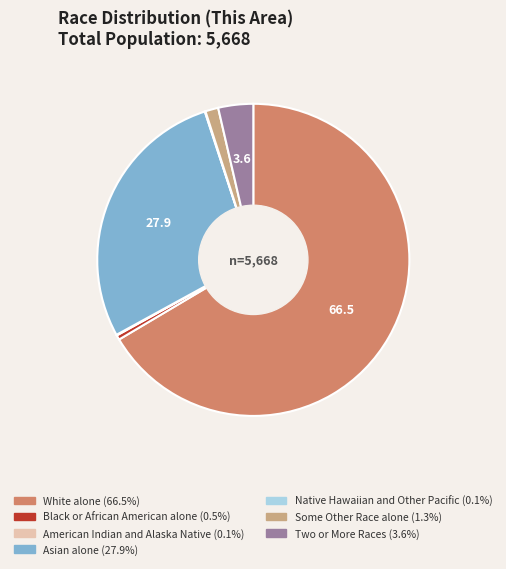

What is the largest slice in the pie chart?

White alone